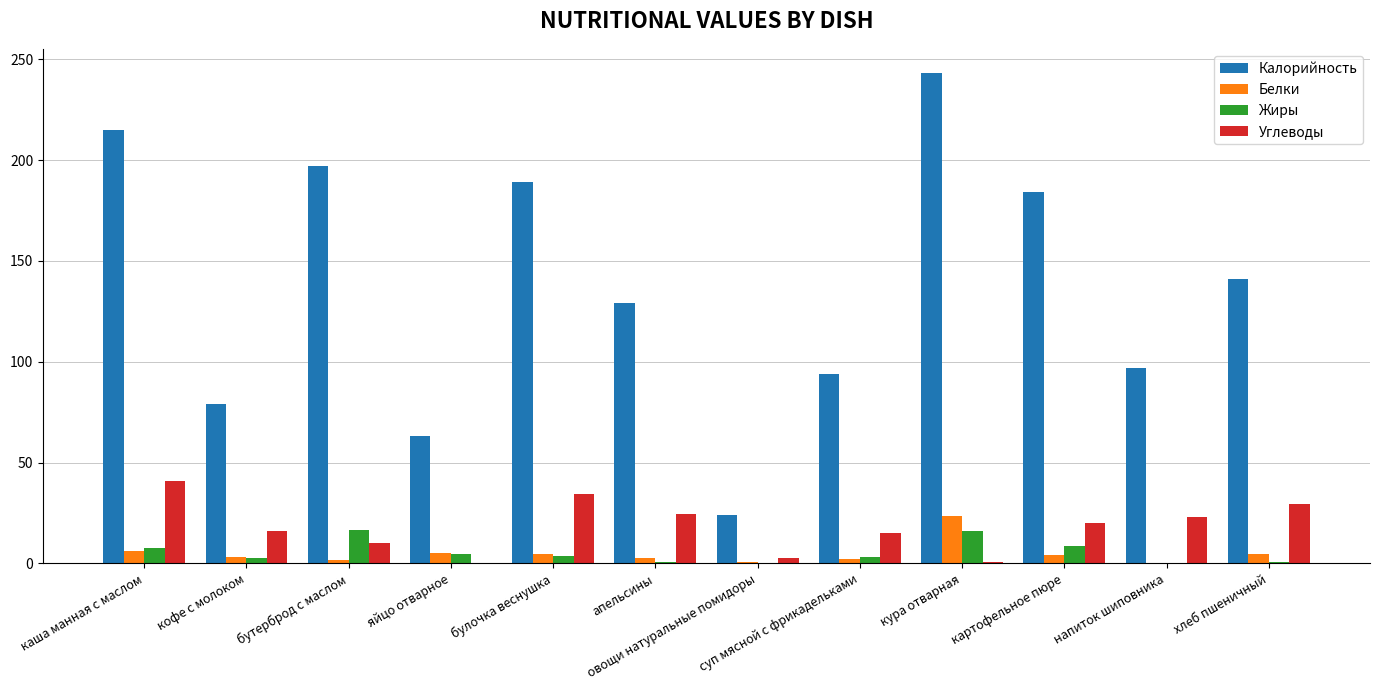

What is the average value of the Белки series?

4.9